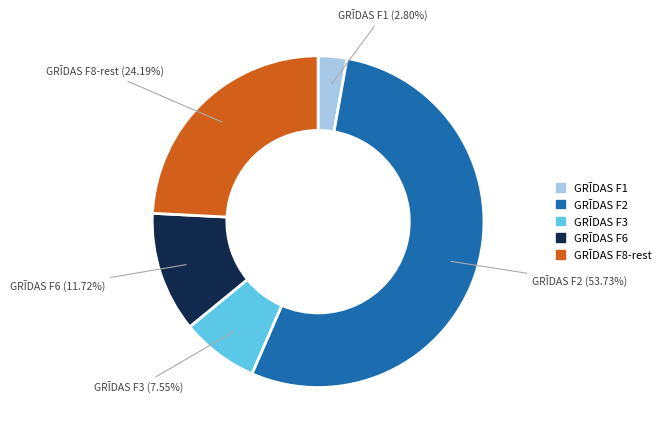

Is there any slice that represents more than half of the pie?

Yes